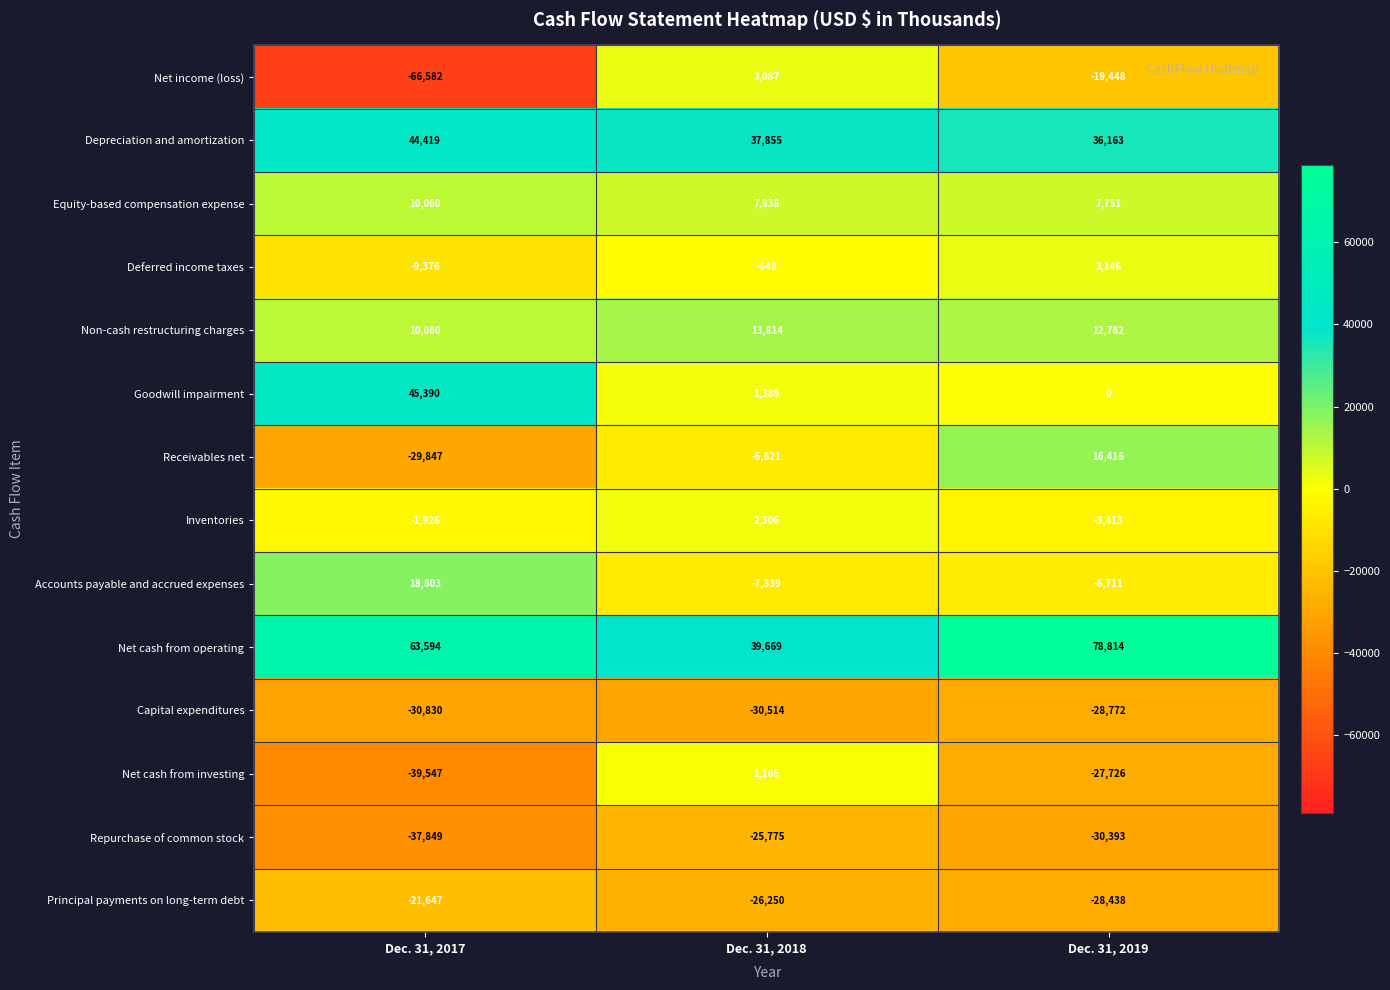

At Dec. 31, 2018, list the series in order from smallest to largest.

Capital expenditures, Principal payments on long-term debt, Repurchase of common stock, Accounts payable and accrued expenses, Receivables net, Deferred income taxes, Net cash from investing, Goodwill impairment, Inventories, Net income (loss), Equity-based compensation expense, Non-cash restructuring charges, Depreciation and amortization, Net cash from operating